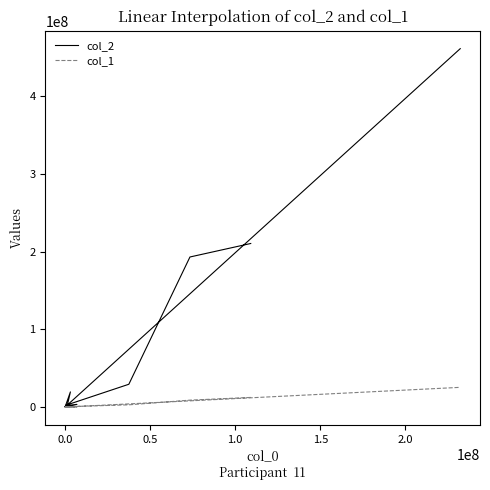

Reading left to right, extract all data points from this chart.

col_2: 210525653	193153520	29373050	2388428	479260	1909166	3486134	401924	19534341	895	310	461252681
col_1: 12414613	8927402	2905729	474502	0	474502	106644	87172	16403	14	4	25406985